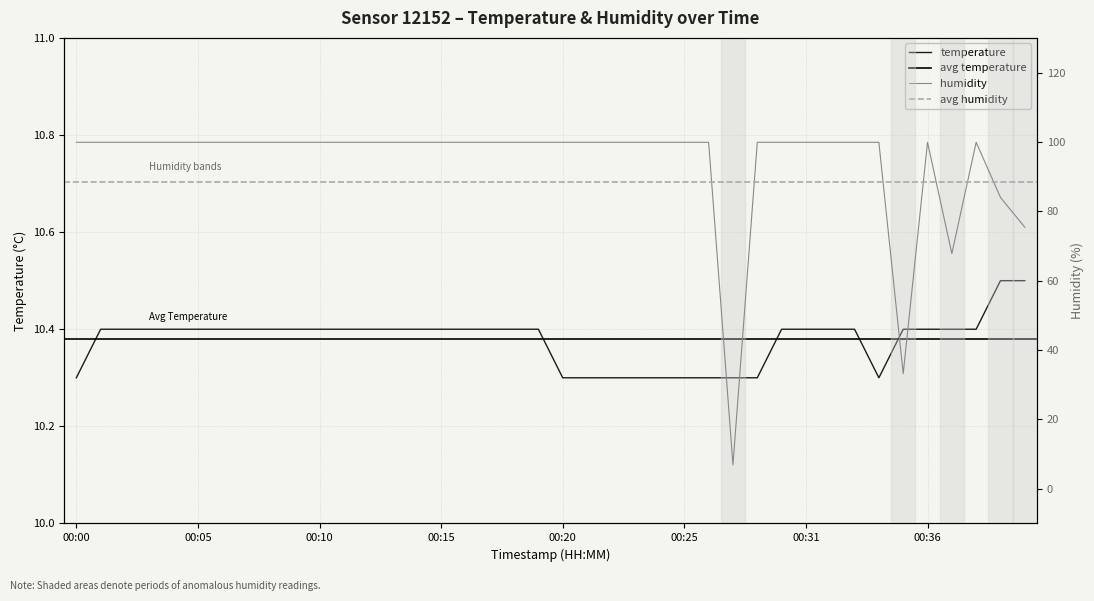

At which category does the chart reach its peak across all series?

00:00